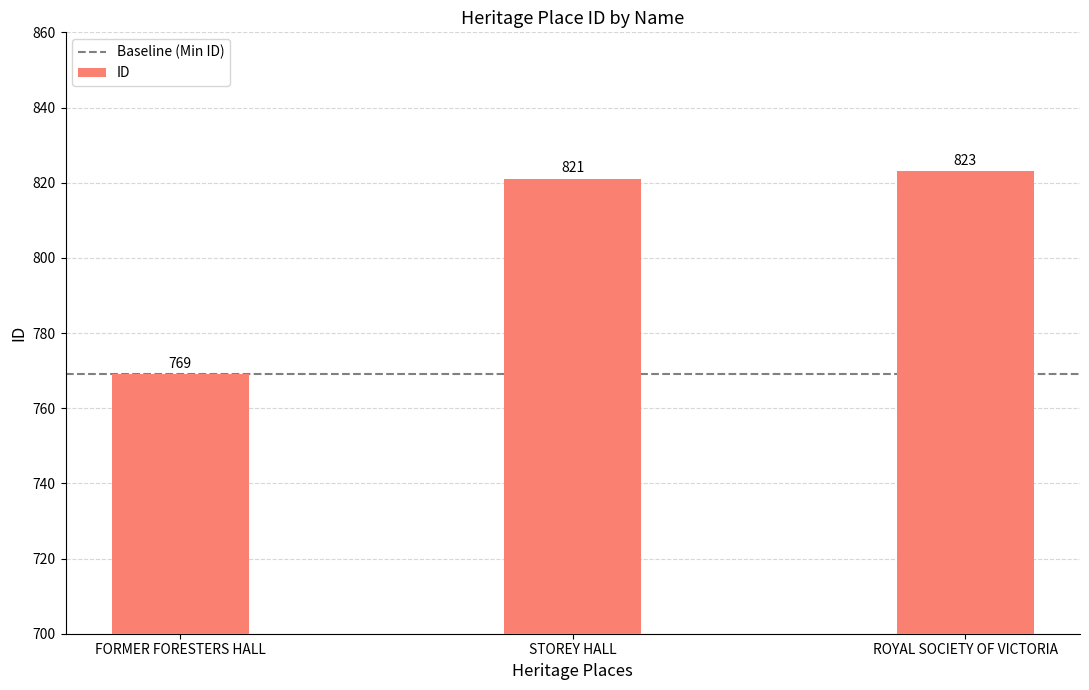

What is the minimum value shown in the chart?

769